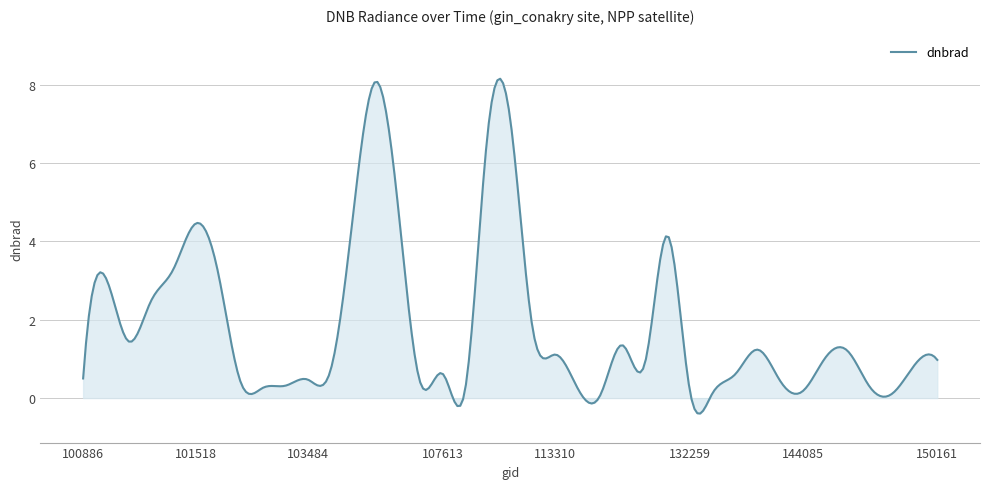

What is the greatest value displayed?

8.2